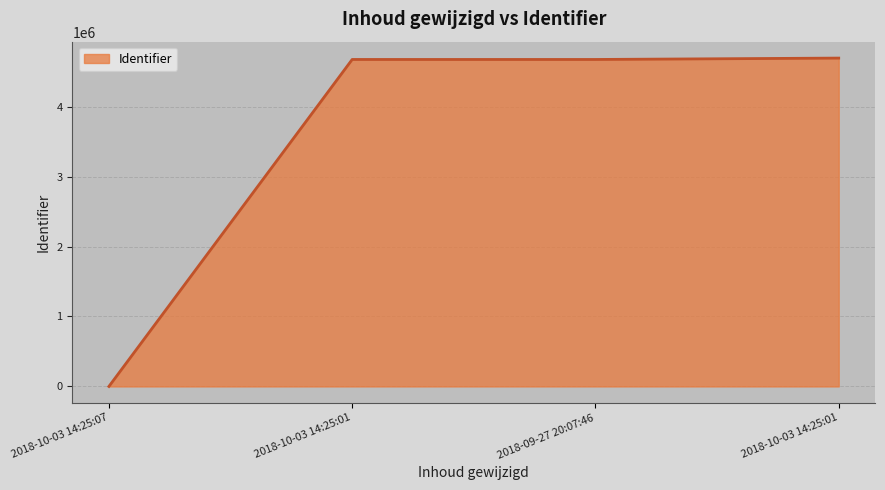

What is the sum of all values?

14039869